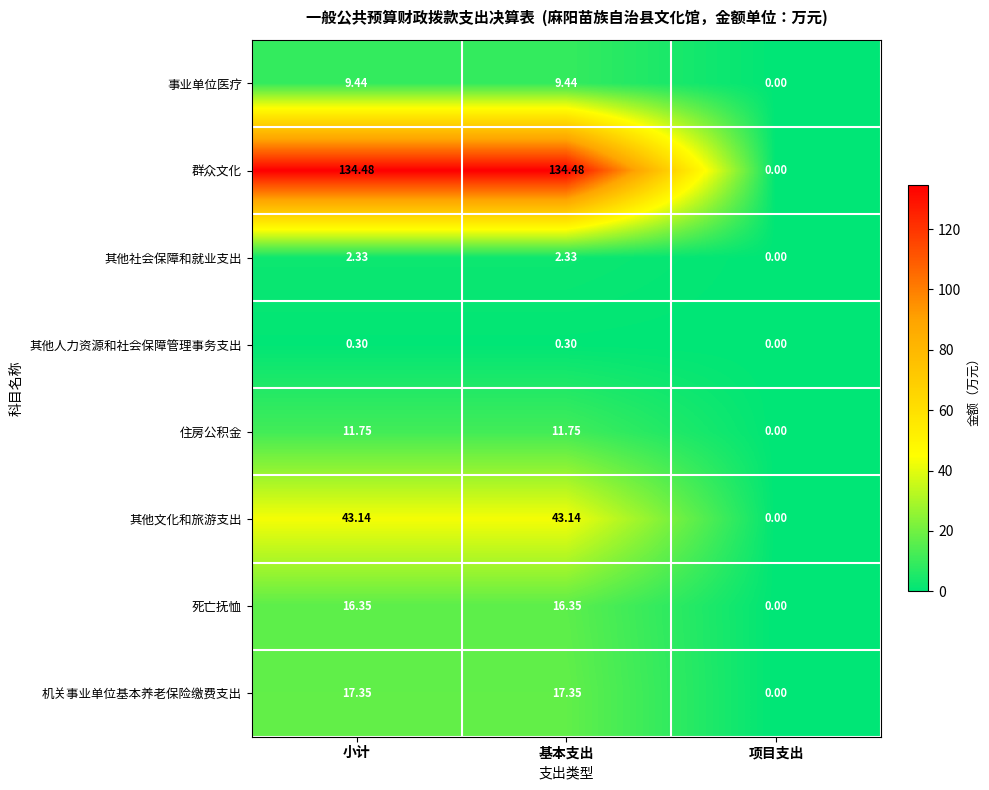

Rank the series at 基本支出 from highest to lowest value.

群众文化, 其他文化和旅游支出, 机关事业单位基本养老保险缴费支出, 死亡抚恤, 住房公积金, 事业单位医疗, 其他社会保障和就业支出, 其他人力资源和社会保障管理事务支出